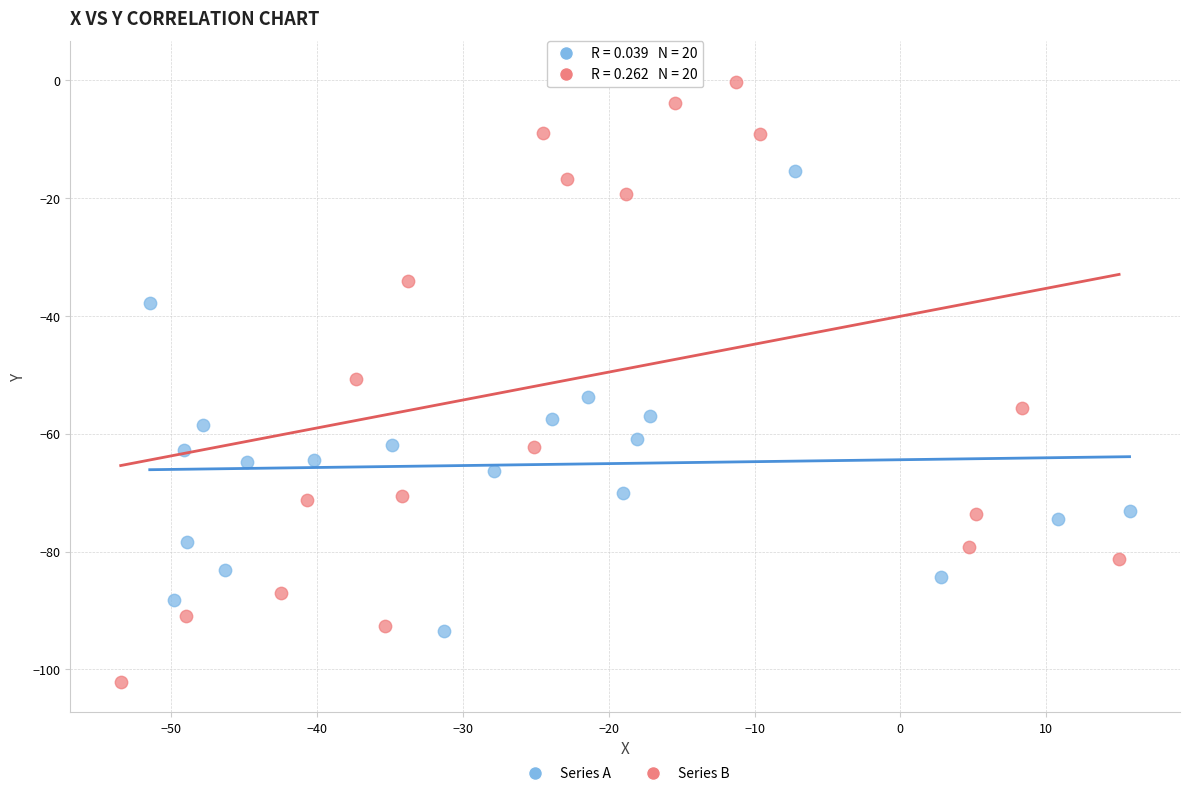

Which series has the largest Y range (max minus min)?

Series B